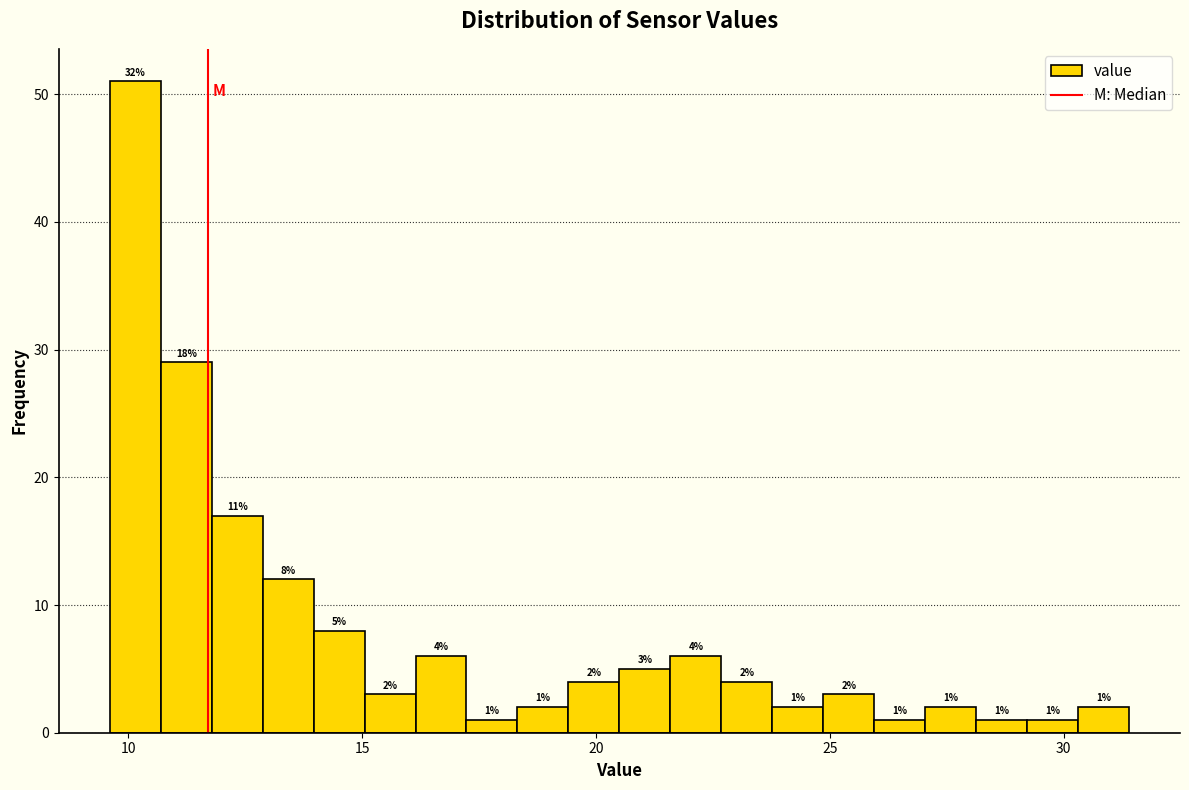

Read against the x-axis, roughly where is the centre of the tallest bar?

10.0